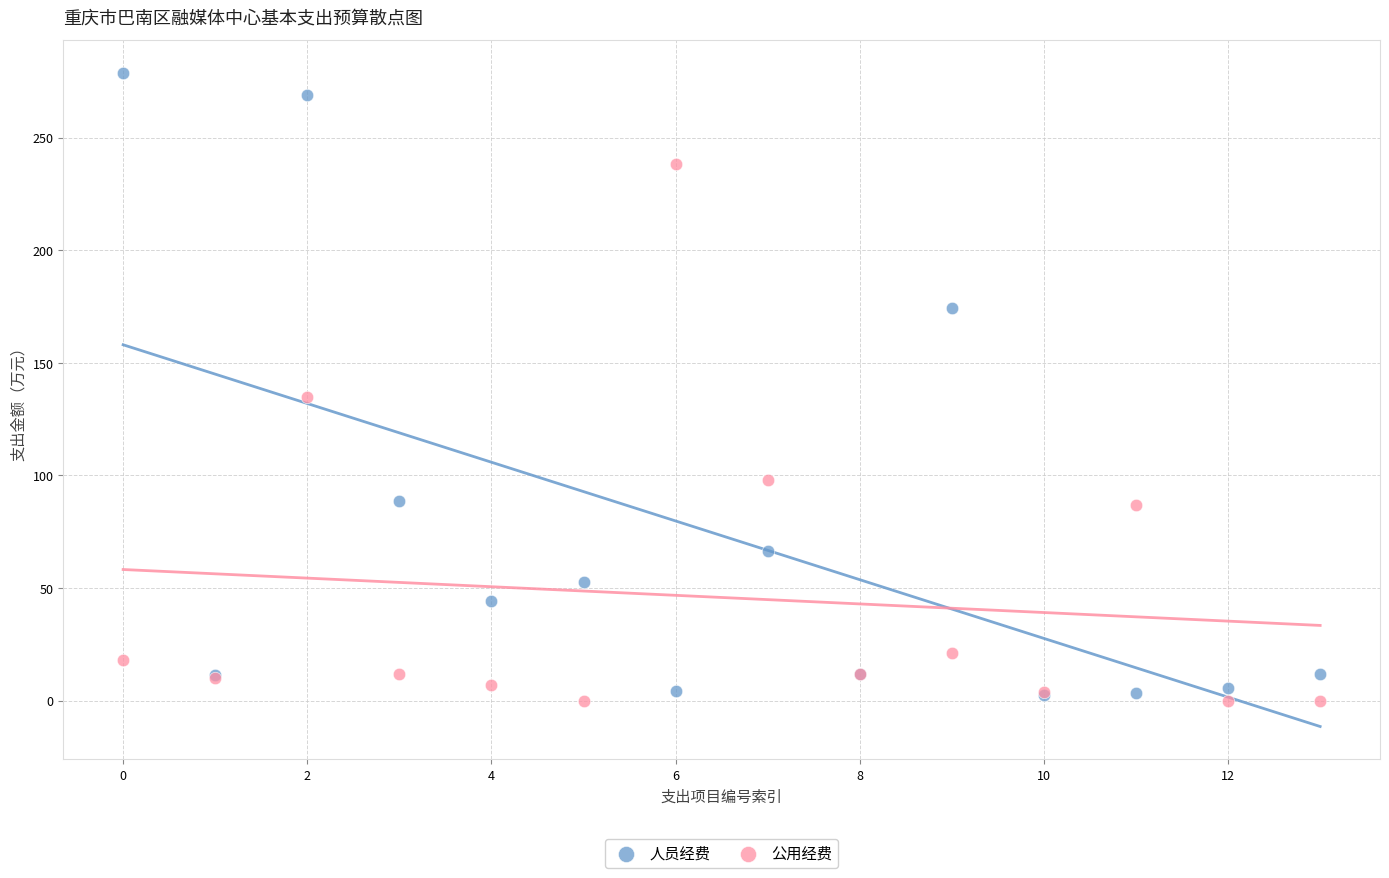

What are all the series names shown in the legend?

人员经费, 公用经费